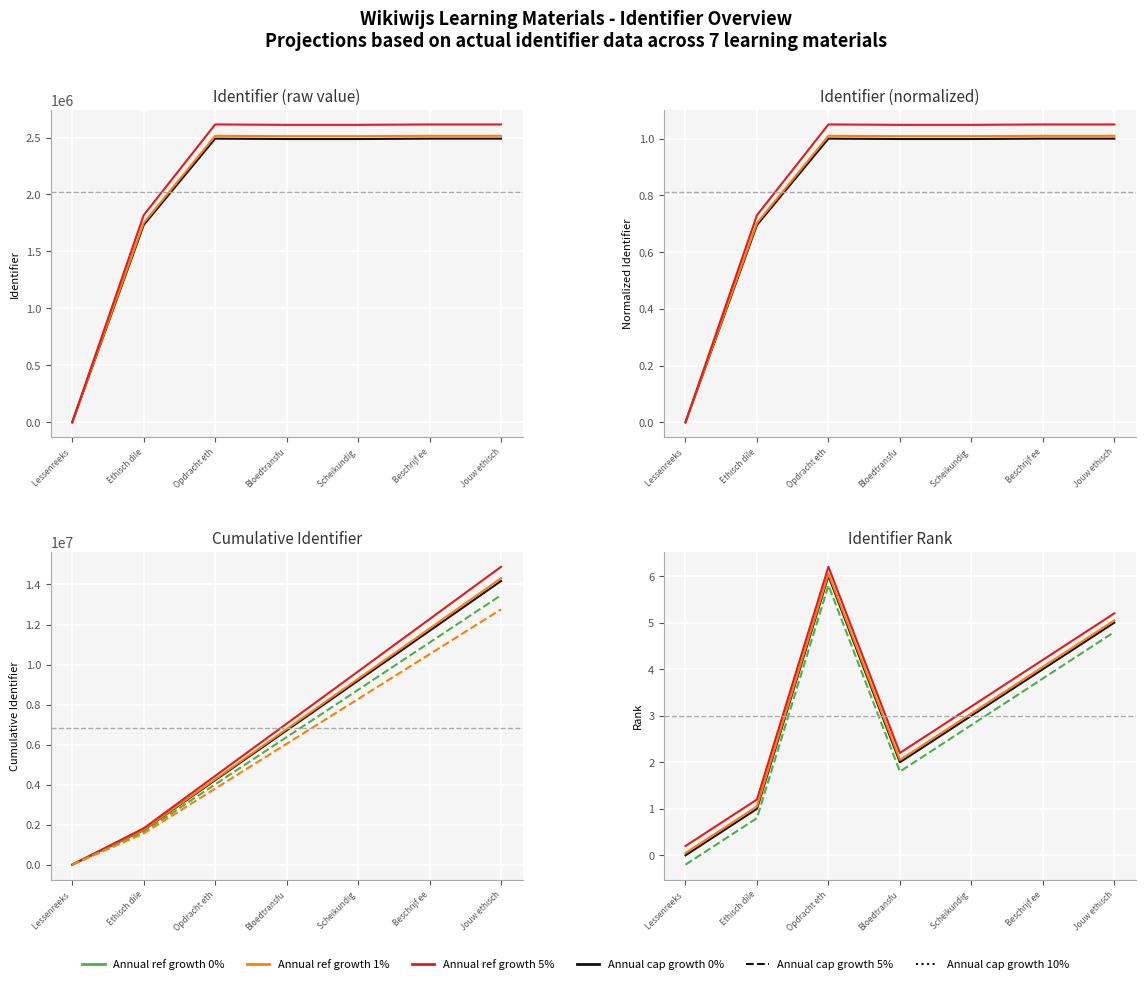

Read the 1% value at Lessenreeks .

0.1